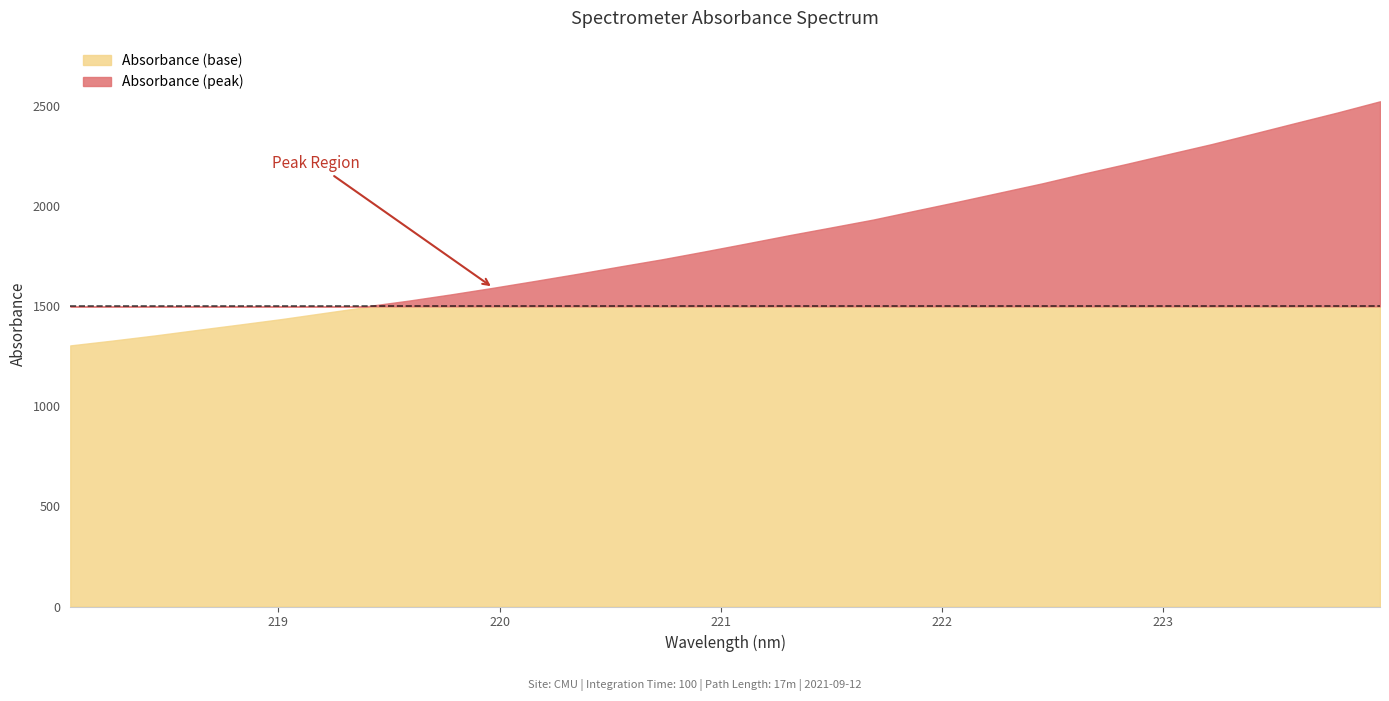

List the labels in order of value, smallest first.

218.0596, 218.2508, 218.442, 218.6332, 218.8244, 219.0156, 219.2067, 219.3979, 219.589, 219.7801, 219.9712, 220.1623, 220.3533, 220.5444, 220.7354, 220.9264, 221.1174, 221.3083, 221.4993, 221.6902, 221.8812, 222.0721, 222.263, 222.4538, 222.6447, 222.8355, 223.0264, 223.2172, 223.408, 223.5987, 223.7895, 223.9802